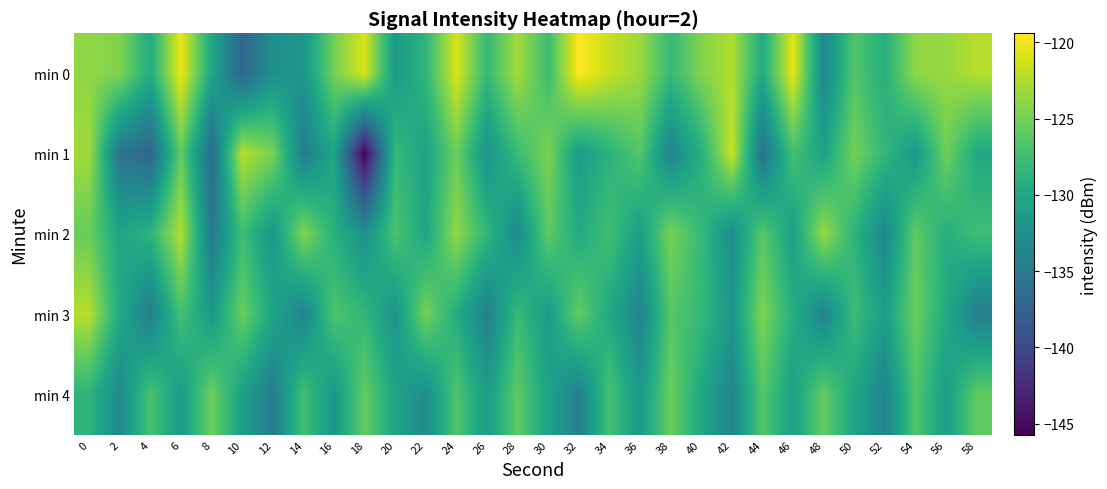

Which has a higher value, 18 or 20?

18